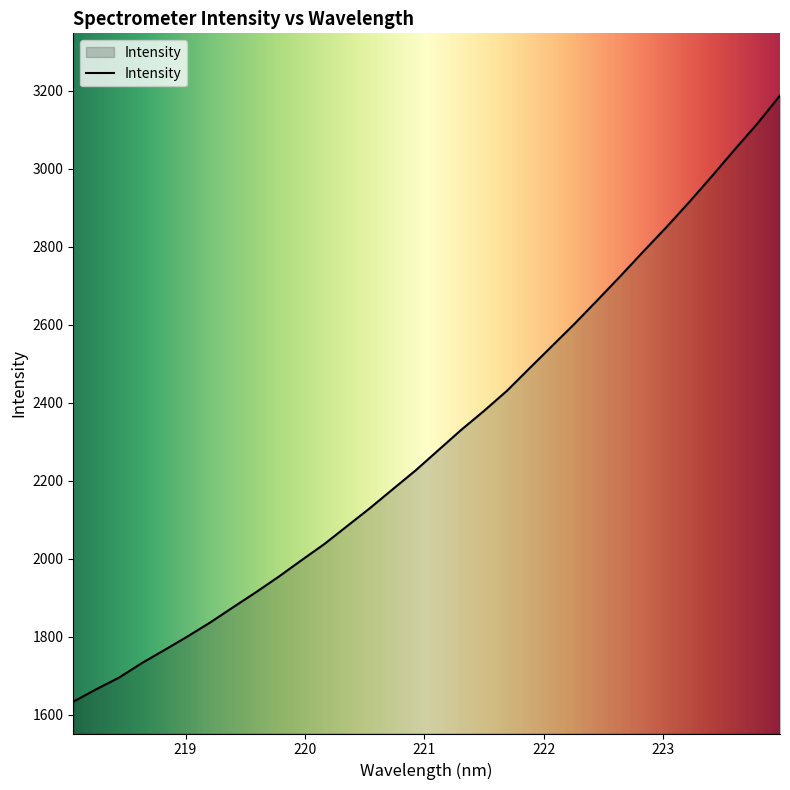

What is the difference between the maximum and minimum values?

1554.3